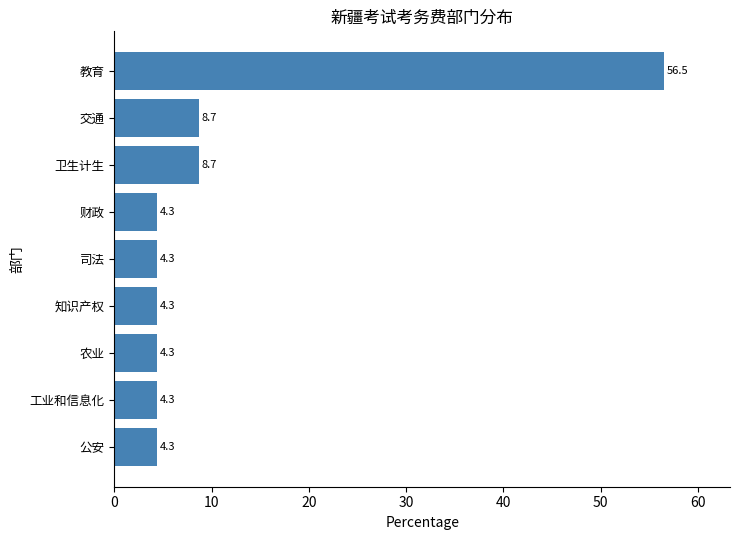

What is the average value?

11.1